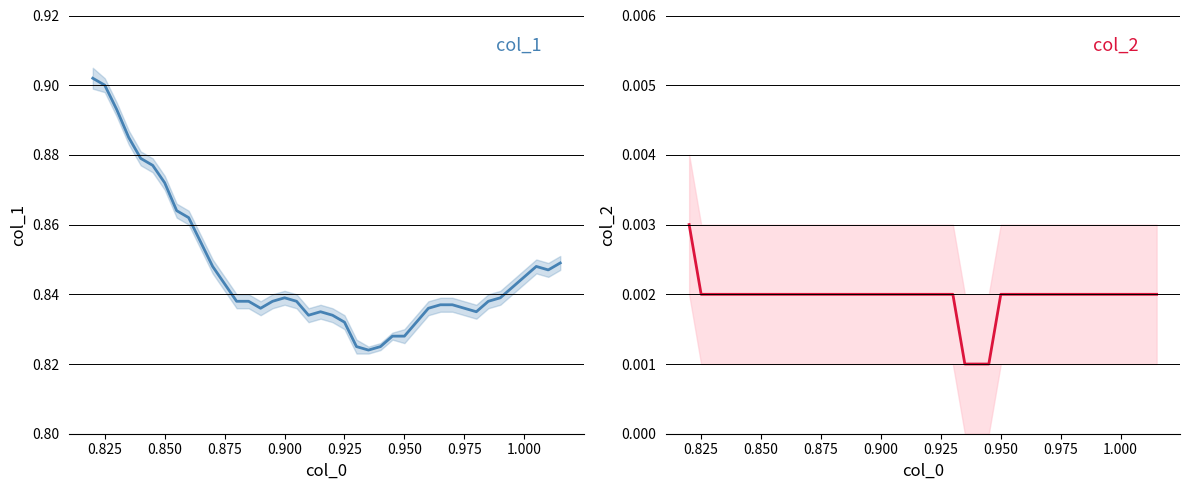

Is the value of col_1 at 27 greater than the value of col_2 at 23?

Yes